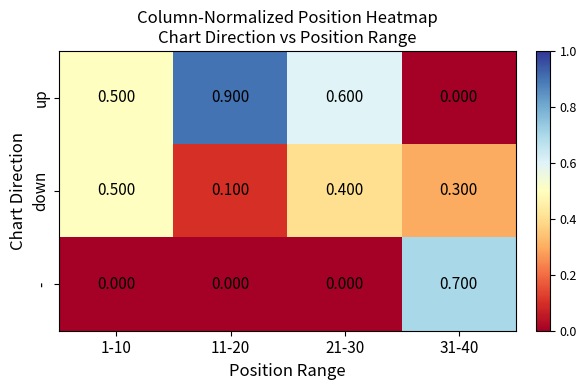

Between 1-10 and 31-40, which series saw the biggest shift?

-